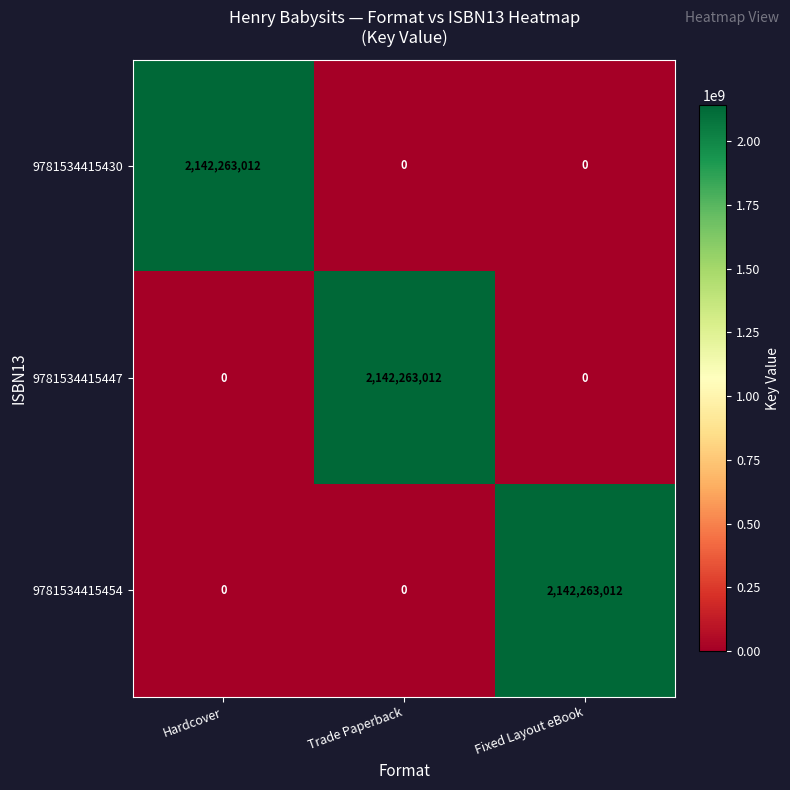

What is the total value across all series at Trade Paperback?

2142263012